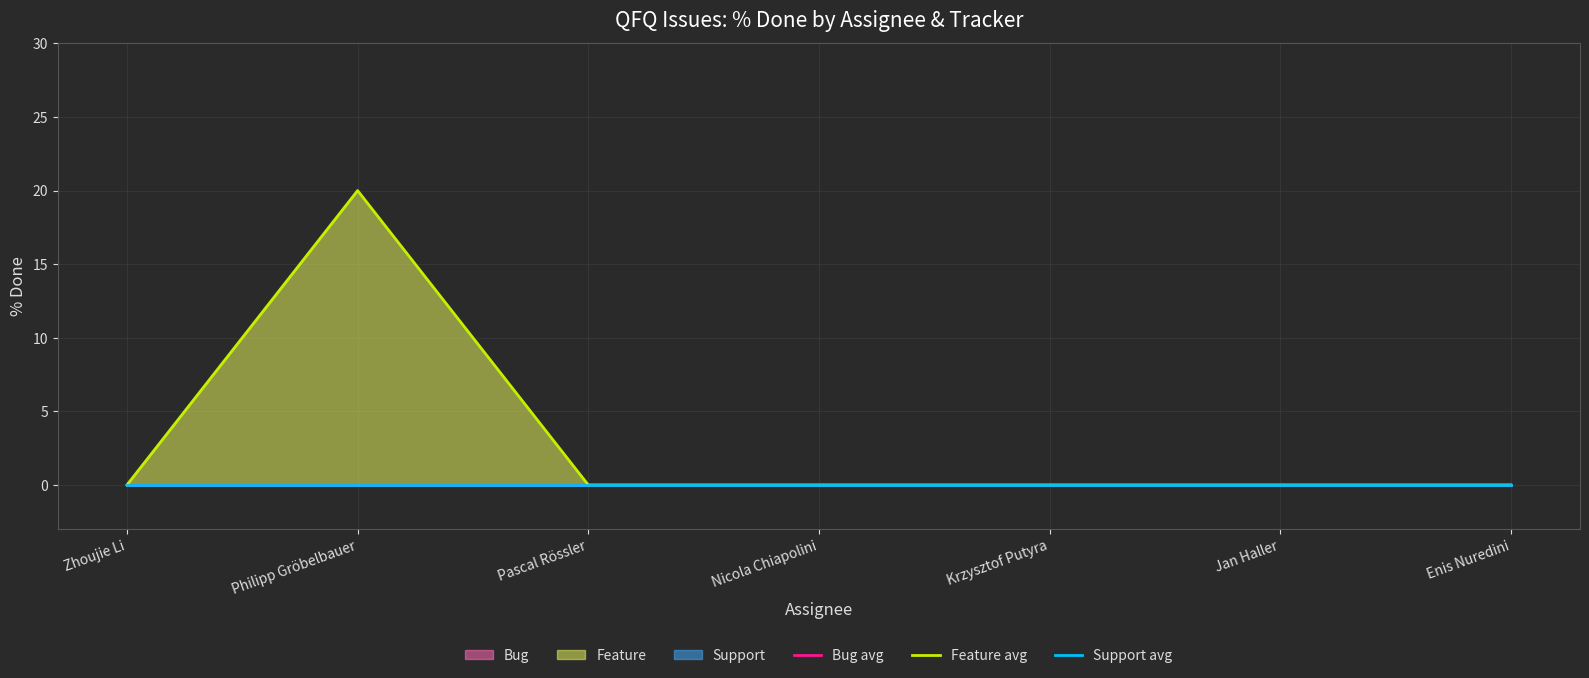

What is the label of the 3rd point from the right?

Krzysztof Putyra